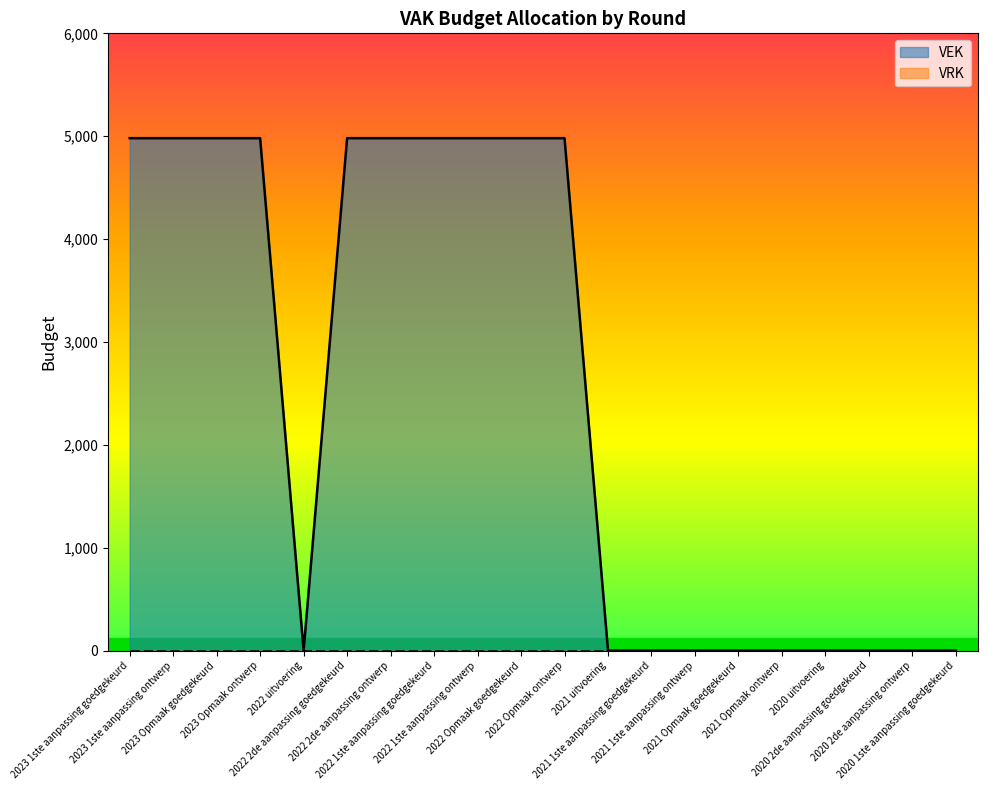

Which category has the lowest value across all series?

2022 uitvoering